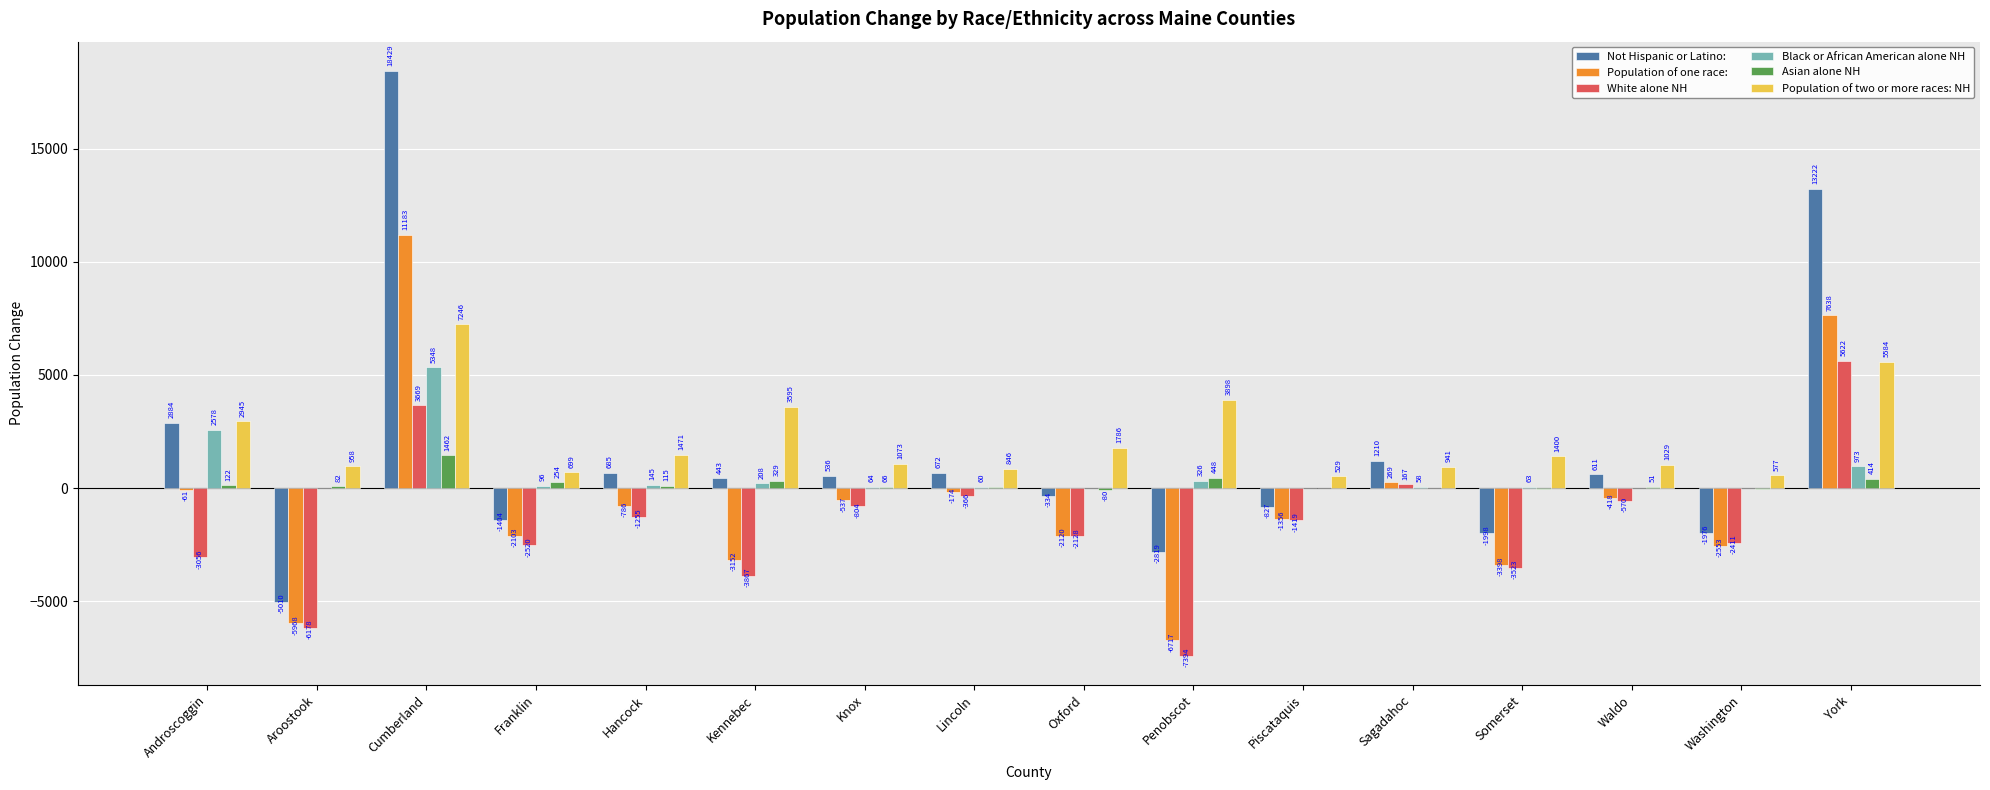

How many distinct data groups are displayed?

6